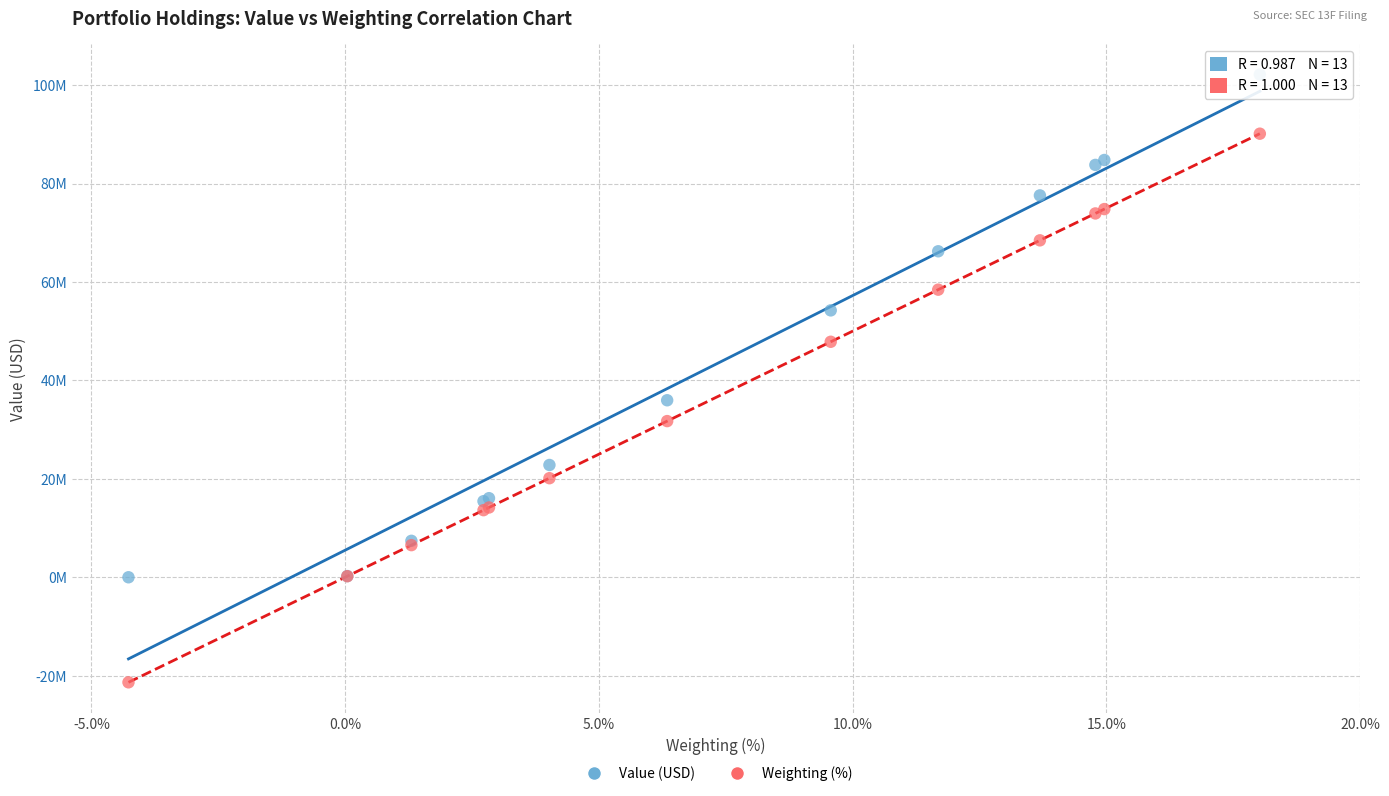

Which series contains the highest Y value?

Value (USD)